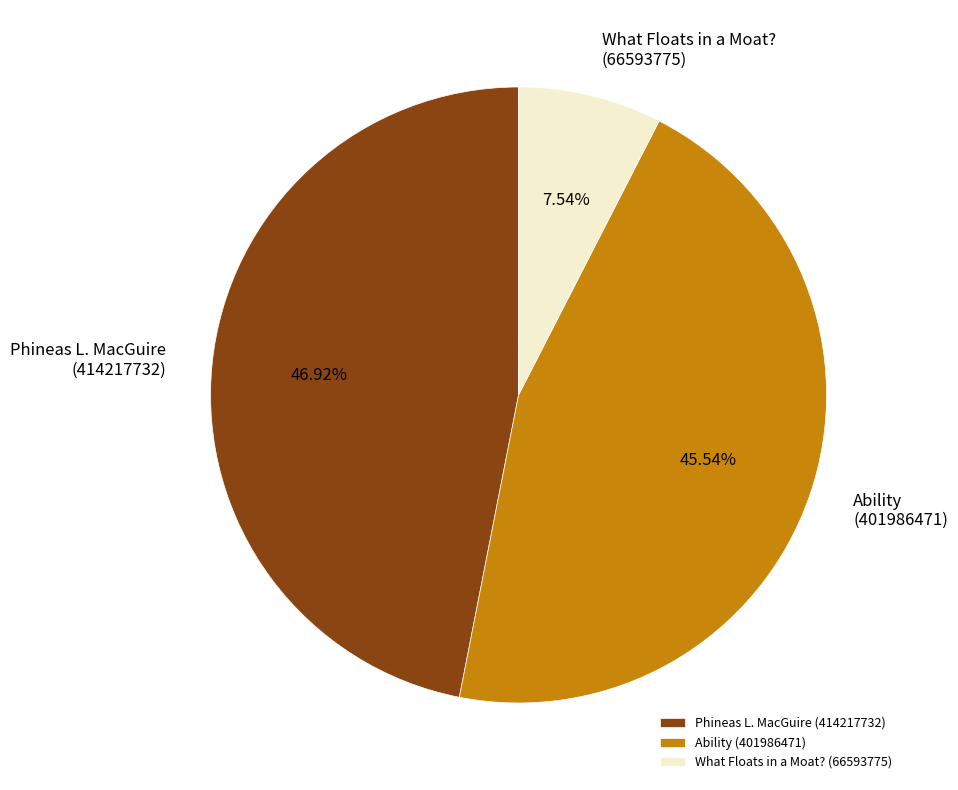

What is the smallest slice in the pie chart?

What Floats in a Moat? (66593775)